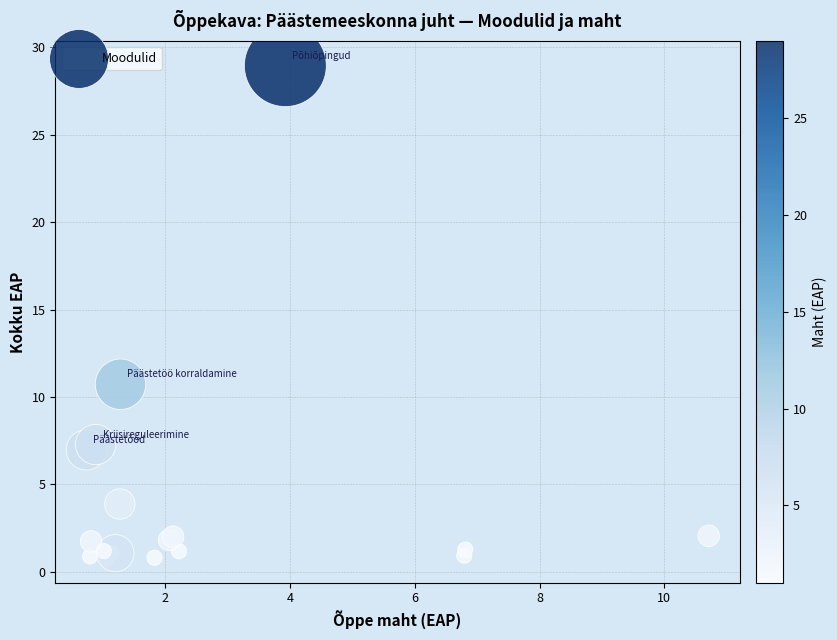

What Y value in the scatter plot is closest to 14?

10.7